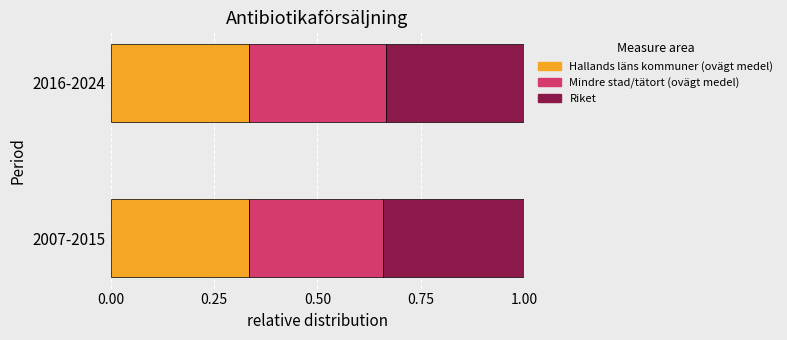

Is it true that Hallands läns kommuner (ovägt medel) equals 0.5 at 2016-2024?

False